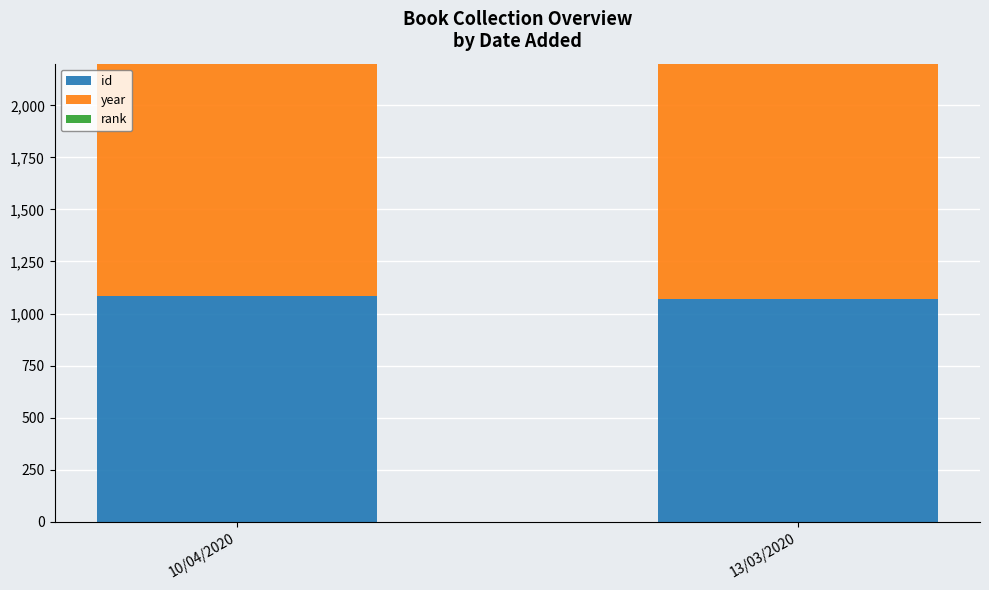

How many bars are there in each group?

3